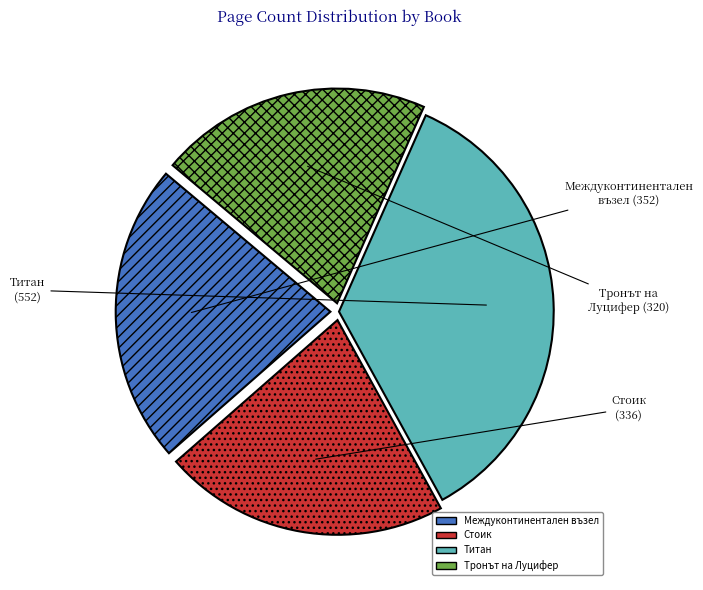

Rank the categories by value from highest to lowest.

Титан, Междуконтинентален възел, Стоик, Тронът на Луцифер